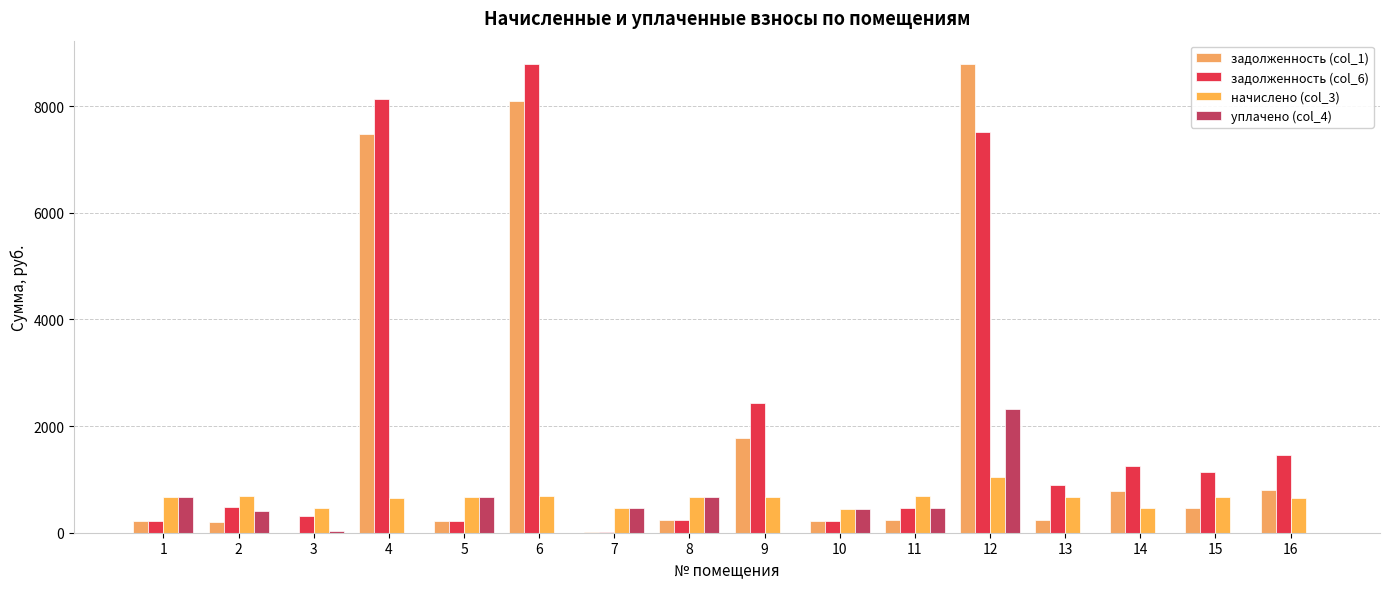

Are the bars grouped side by side (vs. stacked)?

Yes